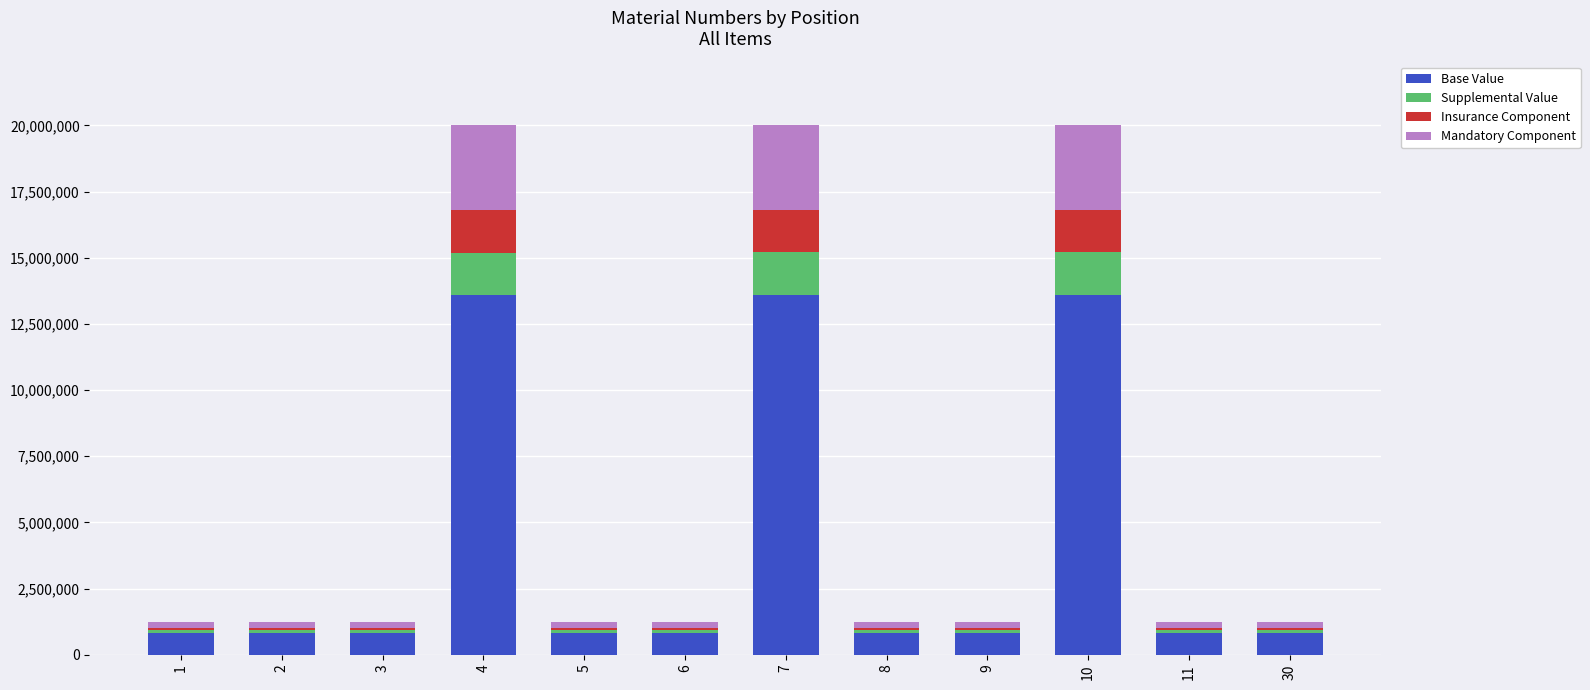

What is the sum of all Base Value values?

48312952